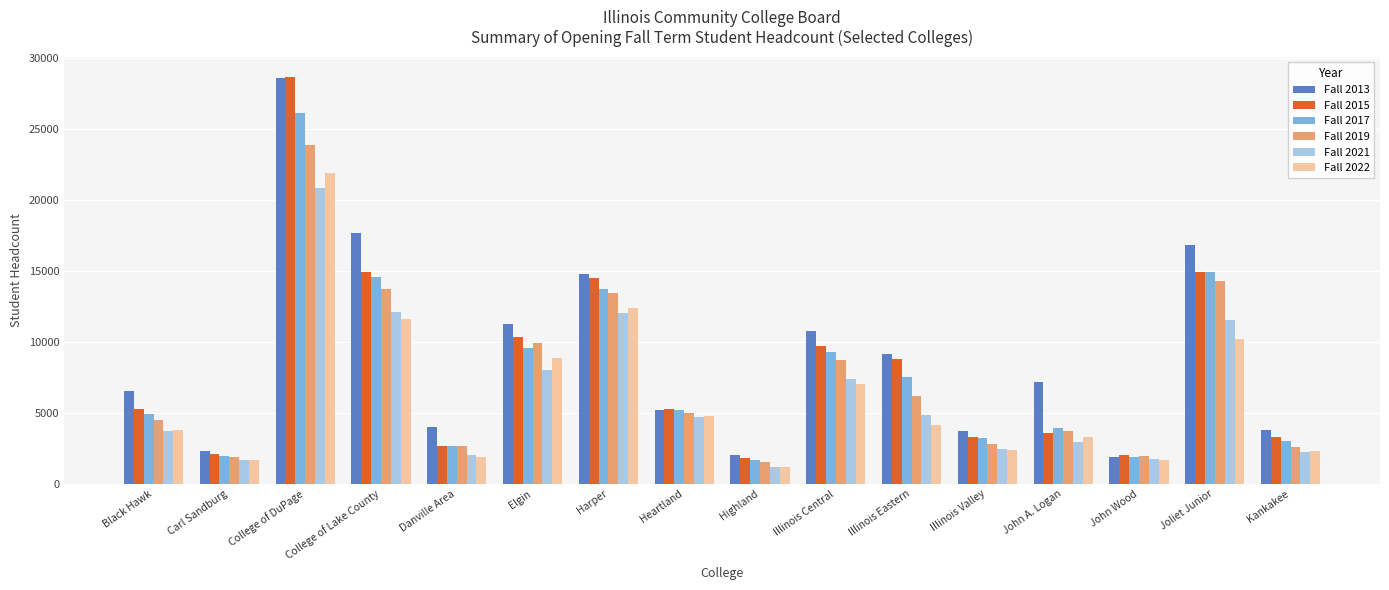

Read the Fall 2021 value at Illinois Eastern, to the nearest 50.

4850